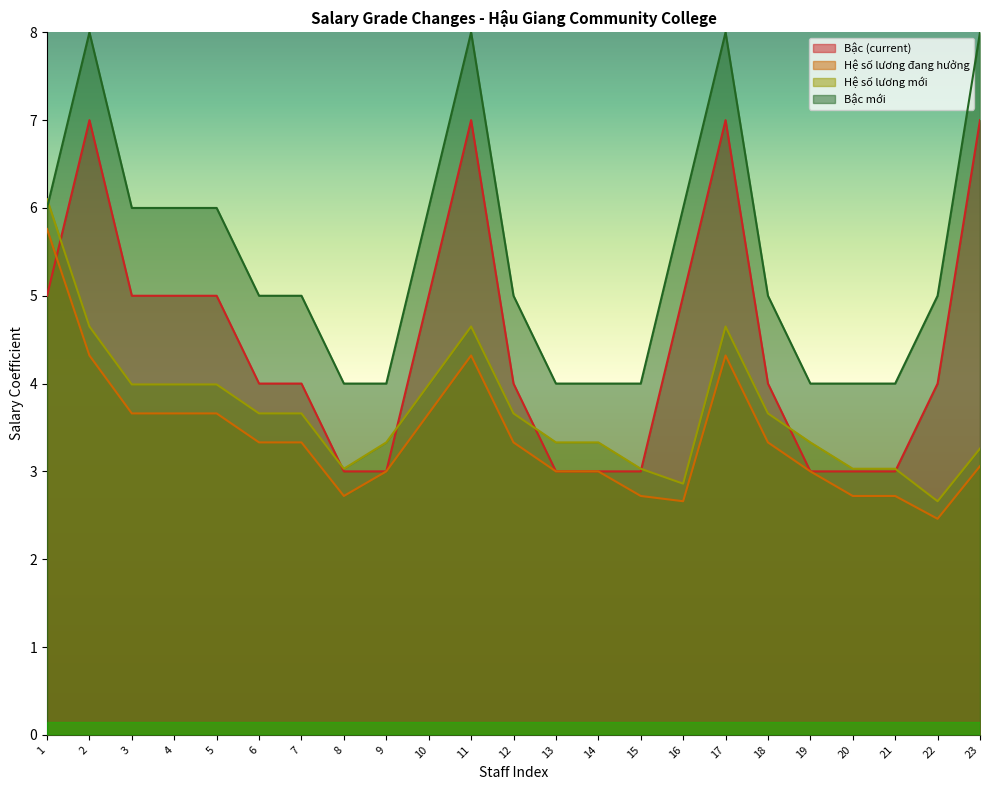

Where is the first local minimum for Hệ số lương mới?

8